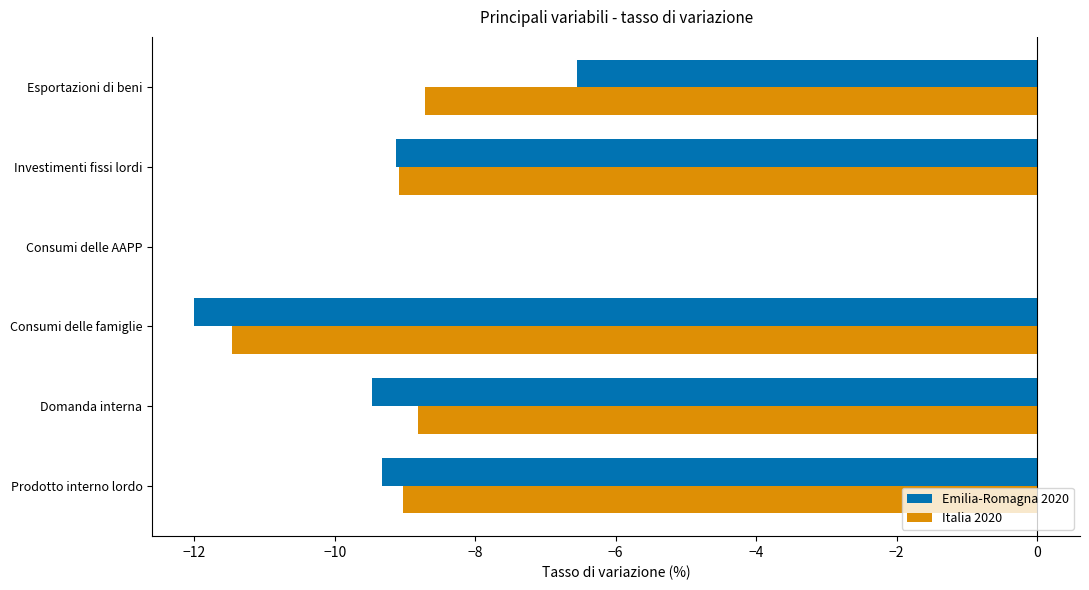

The Emilia-Romagna 2020 series shows -3.4 at Domanda interna. True or false?

False